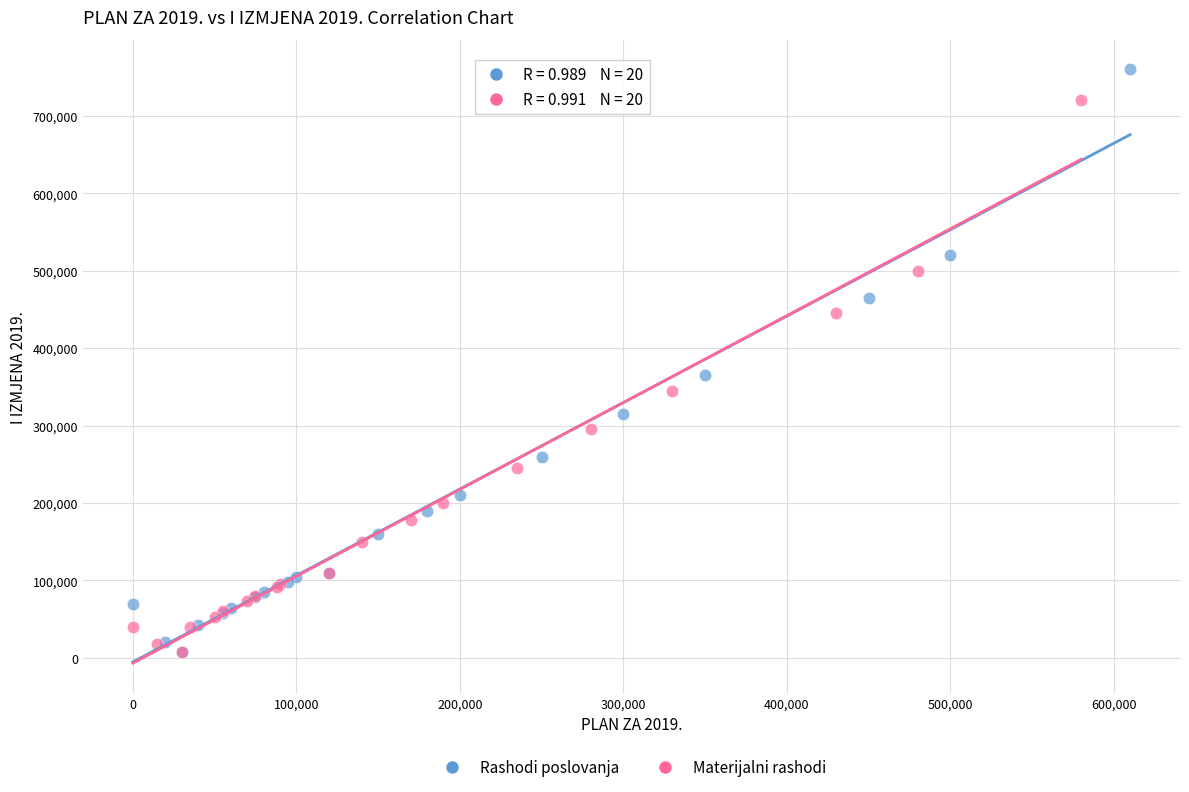

What are all the series names shown in the legend?

Rashodi poslovanja, Materijalni rashodi